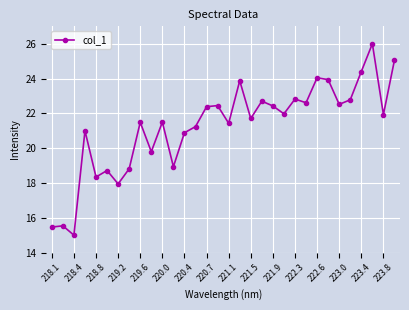

What is the difference between the maximum and second lowest values?

10.5